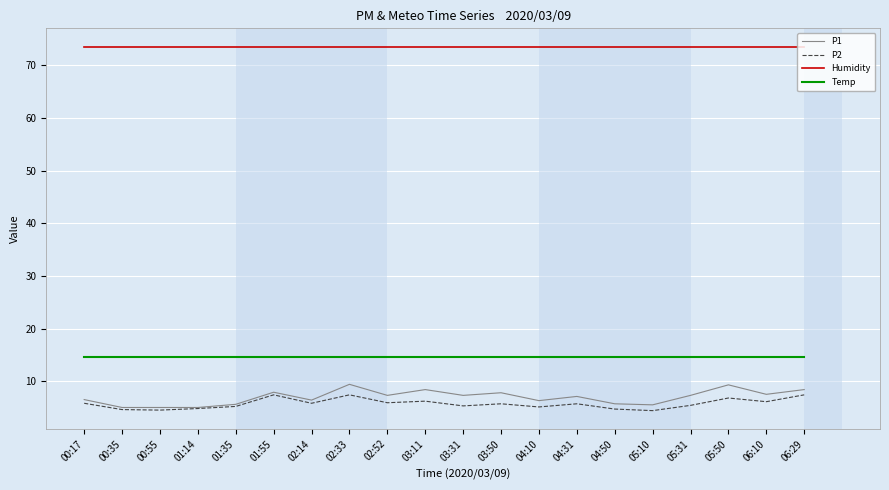

True or false: P2 has a value of 4.5 at 00:55.

True